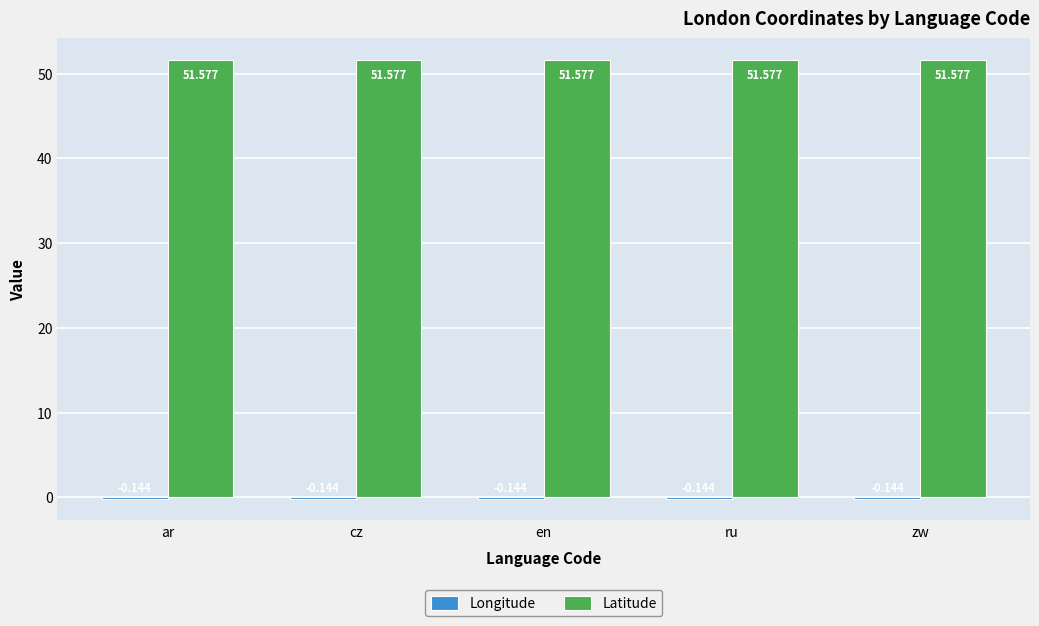

Does the chart contain stacked bars?

No